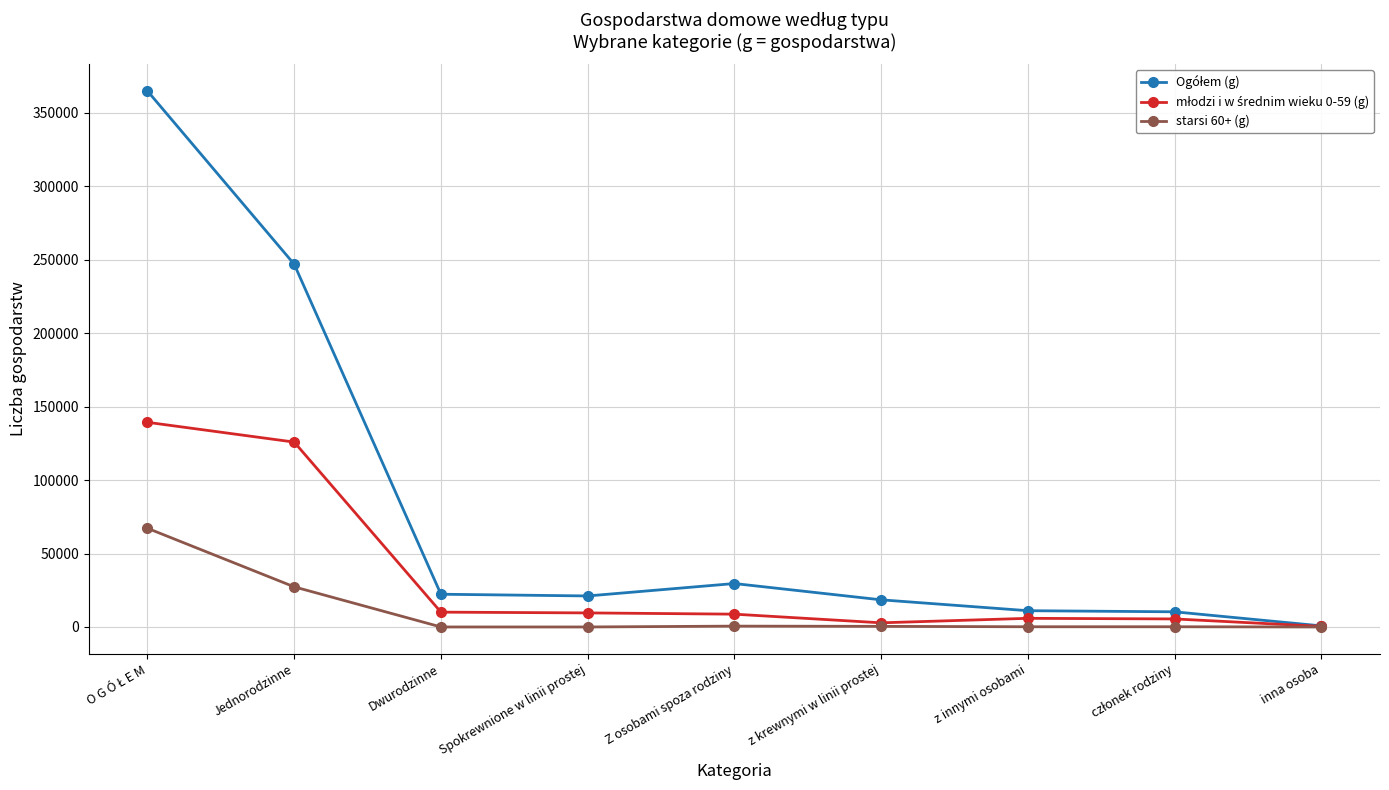

Is it true that starsi 60+ (g) equals 11 at Dwurodzinne?

True